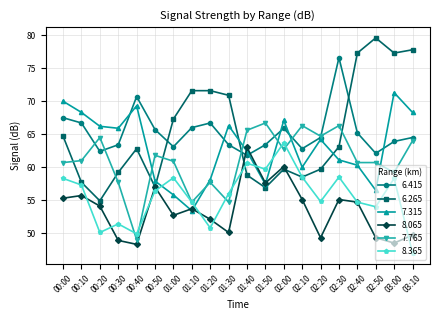

At 00:00, list the series in order from smallest to largest.

8.065, 8.365, 7.765, 6.265, 6.415, 7.315